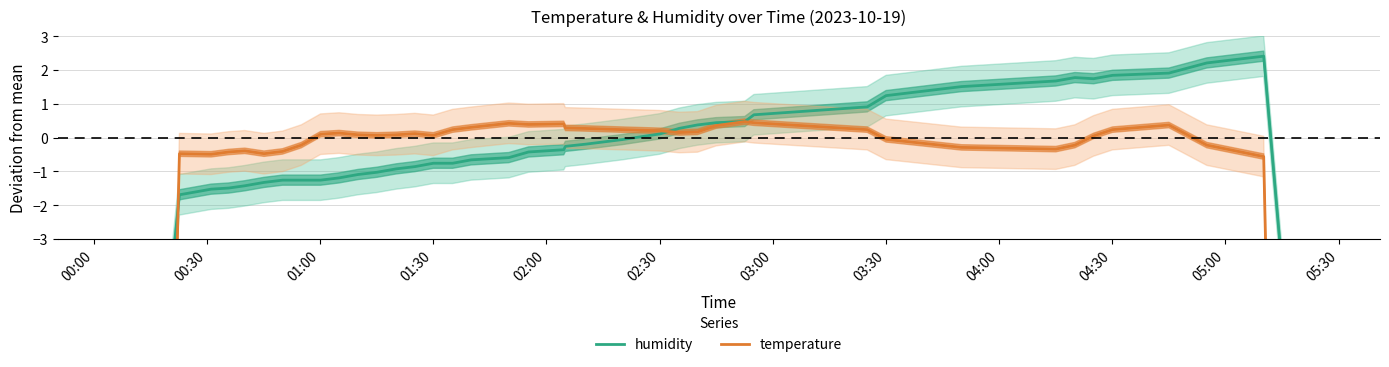

Reading right to left, extract all data points from this chart.

humidity: -16.8	2.4	2.2	1.9	1.8	1.7	1.8	1.7	1.5	1.2	0.9	0.7	0.5	0.4	0.4	0.3	0.1	-0.1	-0.2	-0.3	-0.4	-0.4	-0.6	-0.7	-0.8	-0.8	-0.9	-0.9	-1.0	-1.1	-1.2	-1.3	-1.3	-1.3	-1.3	-1.4	-1.5	-1.5	-1.7	-19.7
temperature: -76.8	-0.6	-0.2	0.4	0.2	0.1	-0.2	-0.3	-0.3	-0.1	0.2	0.4	0.5	0.4	0.2	0.2	0.2	0.2	0.3	0.3	0.4	0.4	0.4	0.3	0.2	0.1	0.1	0.1	0.1	0.1	0.1	0.1	-0.2	-0.4	-0.5	-0.4	-0.4	-0.5	-0.5	-76.5